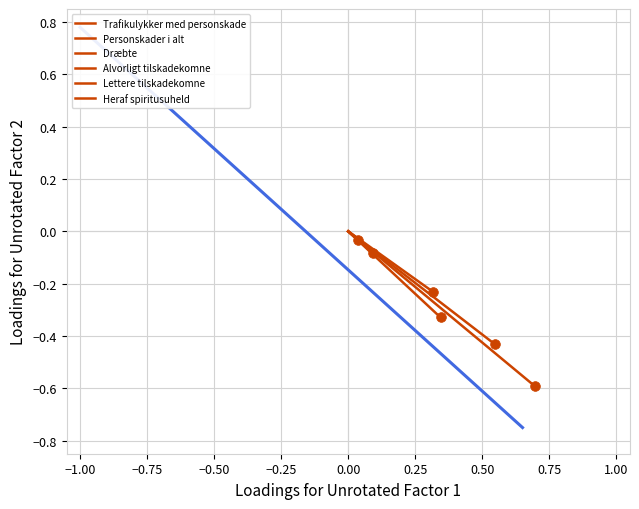

The value of Alvorligt tilskadekomne at −1.00 is -0.1. True or false?

False